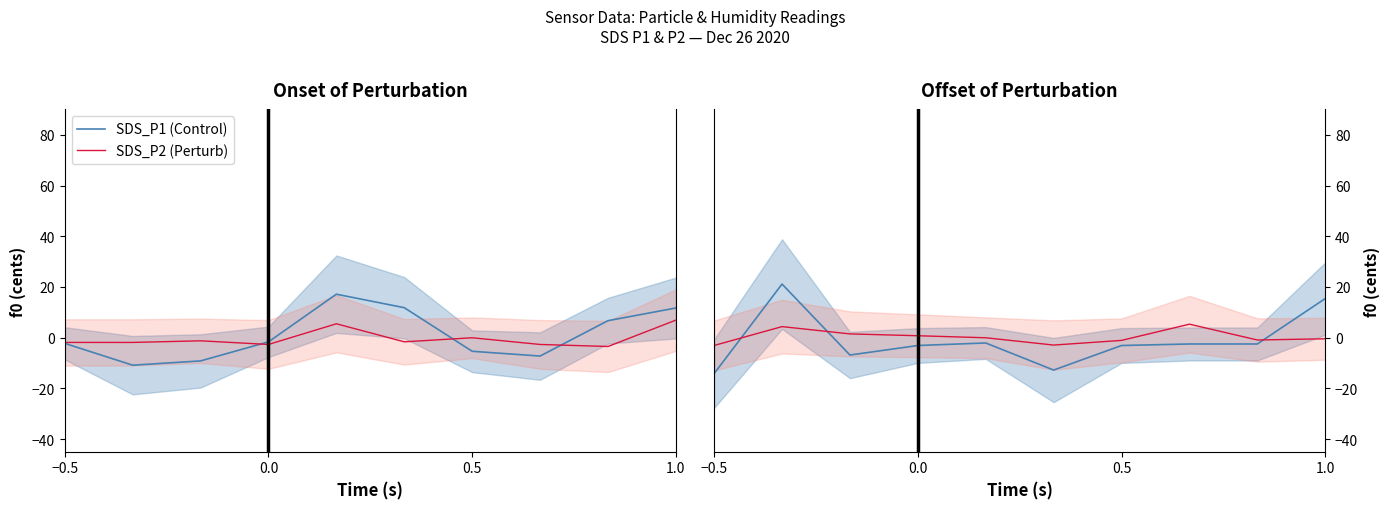

True or false: SDS_P1 (Control) and SDS_P2 (Perturb) cross at least once.

True